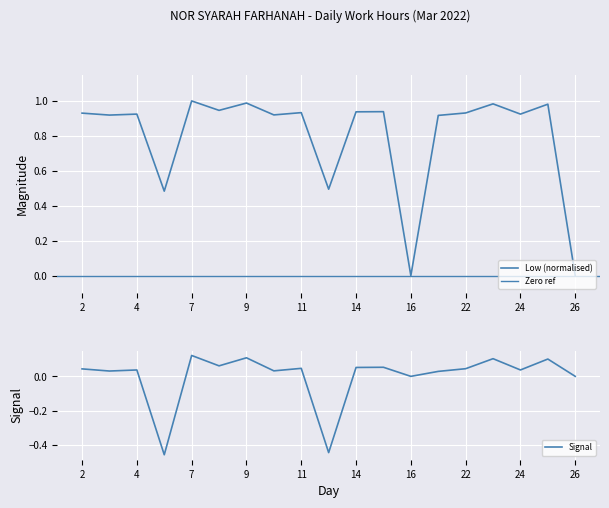

What is the sum of all values?

15.2